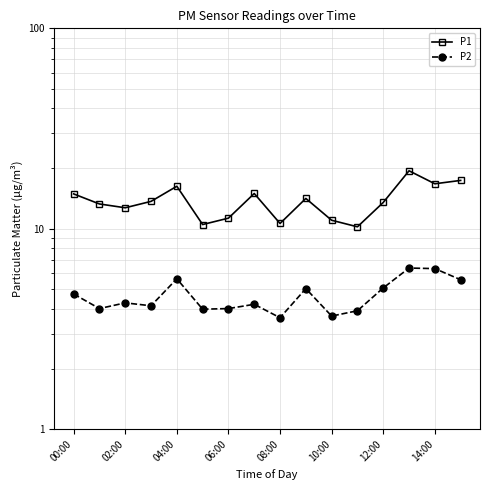

Read the P1 value at 10:00.

11.0